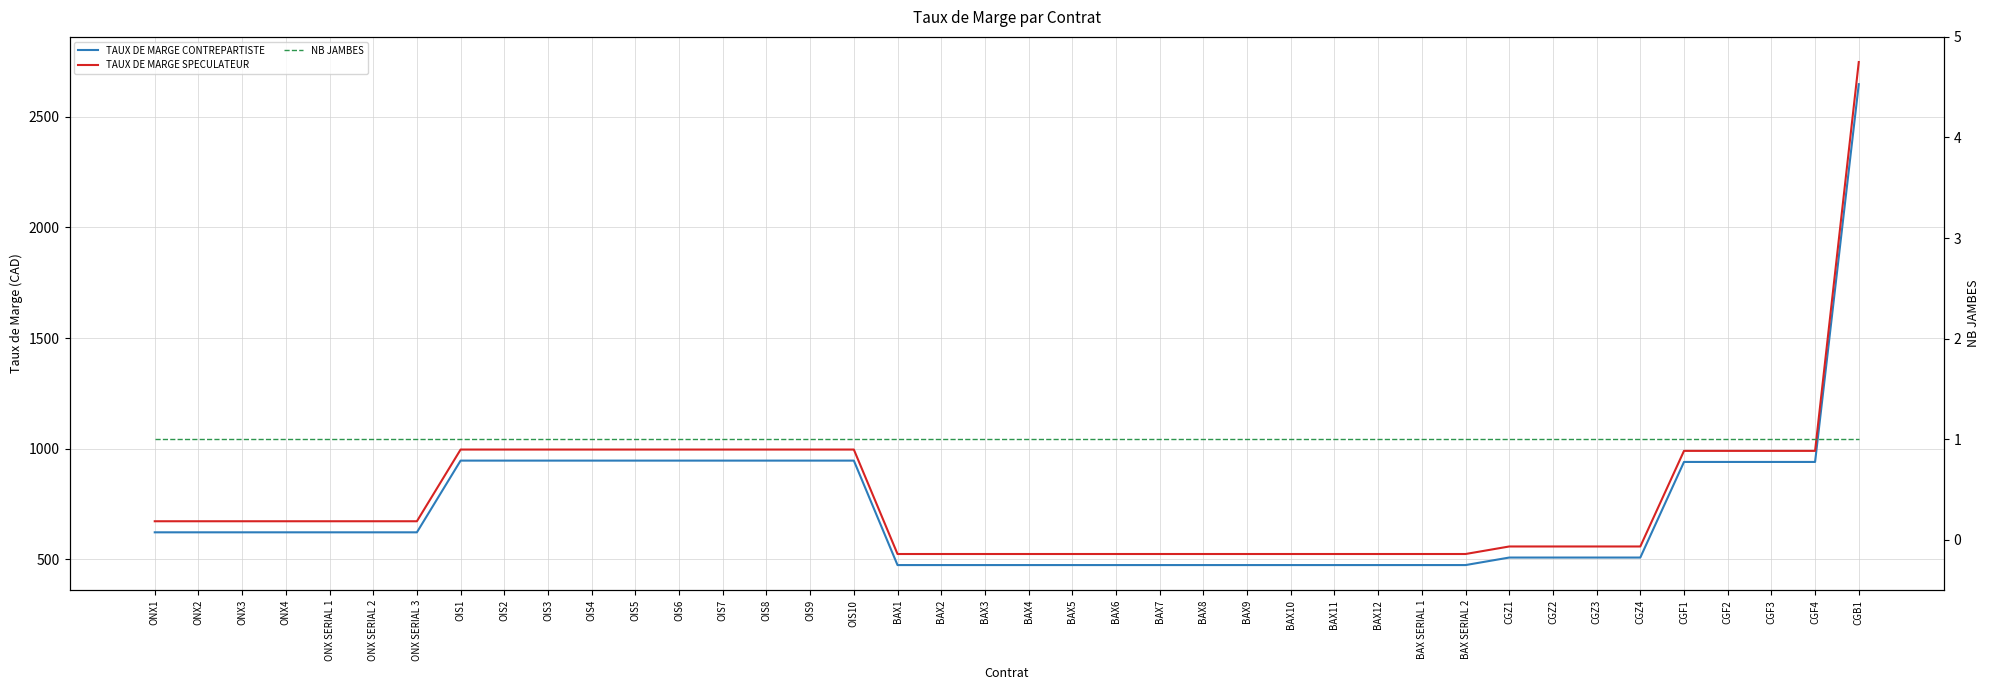

What is the label of the 17th point from the right?

BAX7